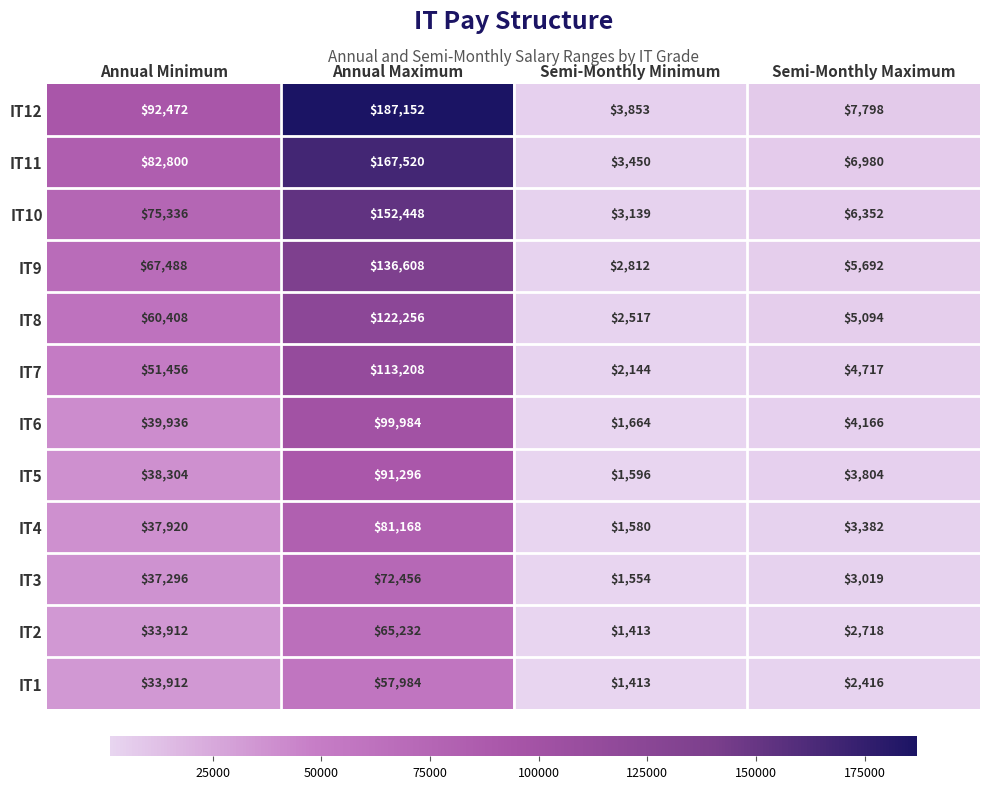

At which label is IT2 closest to 33322?

Annual Minimum